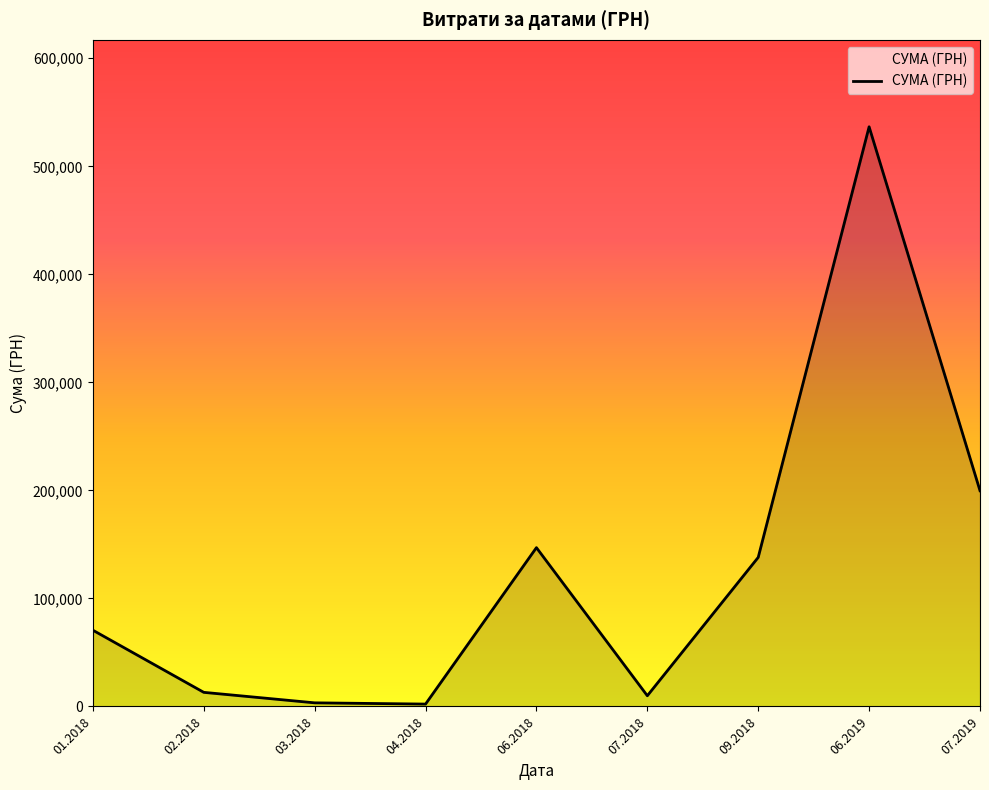

What is the difference between the maximum and minimum values?

534406.8